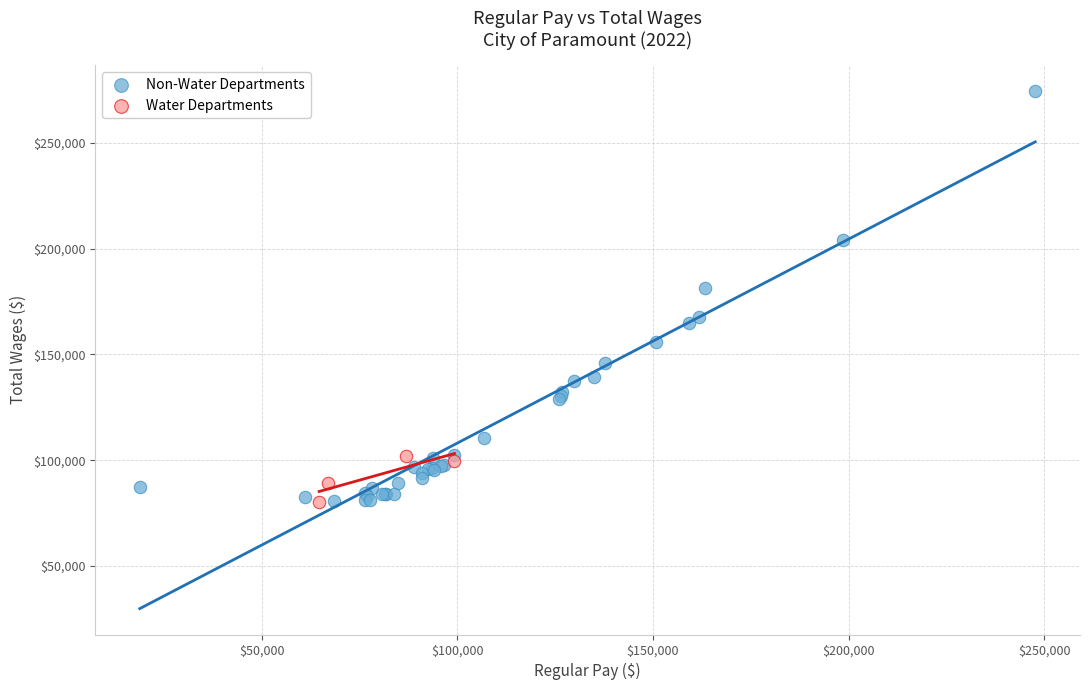

Which series has the widest spread of Y values?

Non-Water Departments